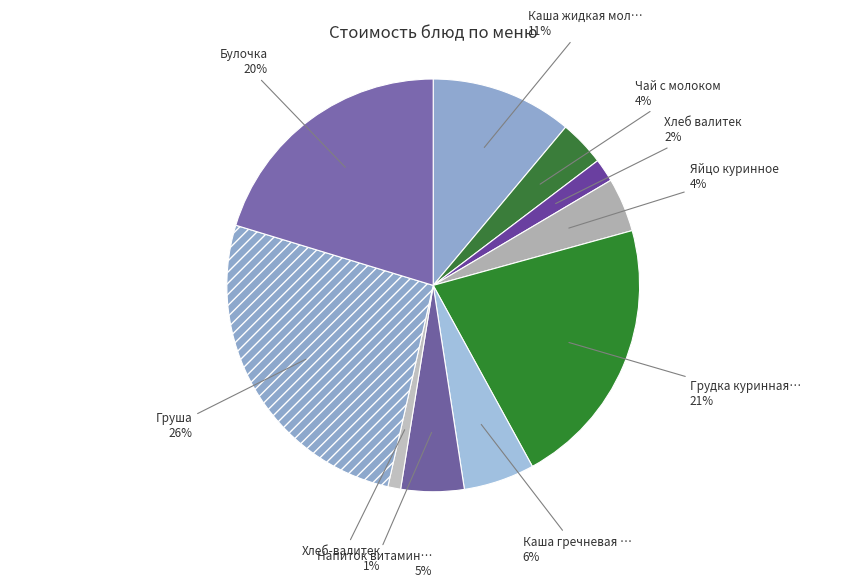

How many slices are in this pie chart?

10